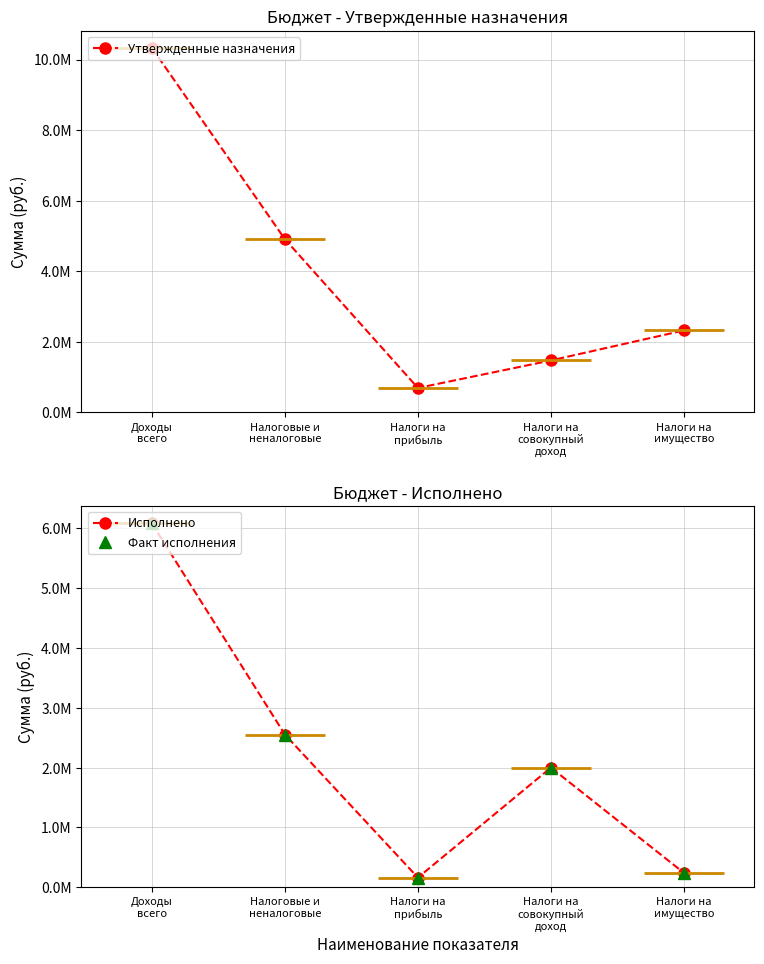

What is the sum of all Утвержденные назначения values?

19729200.0